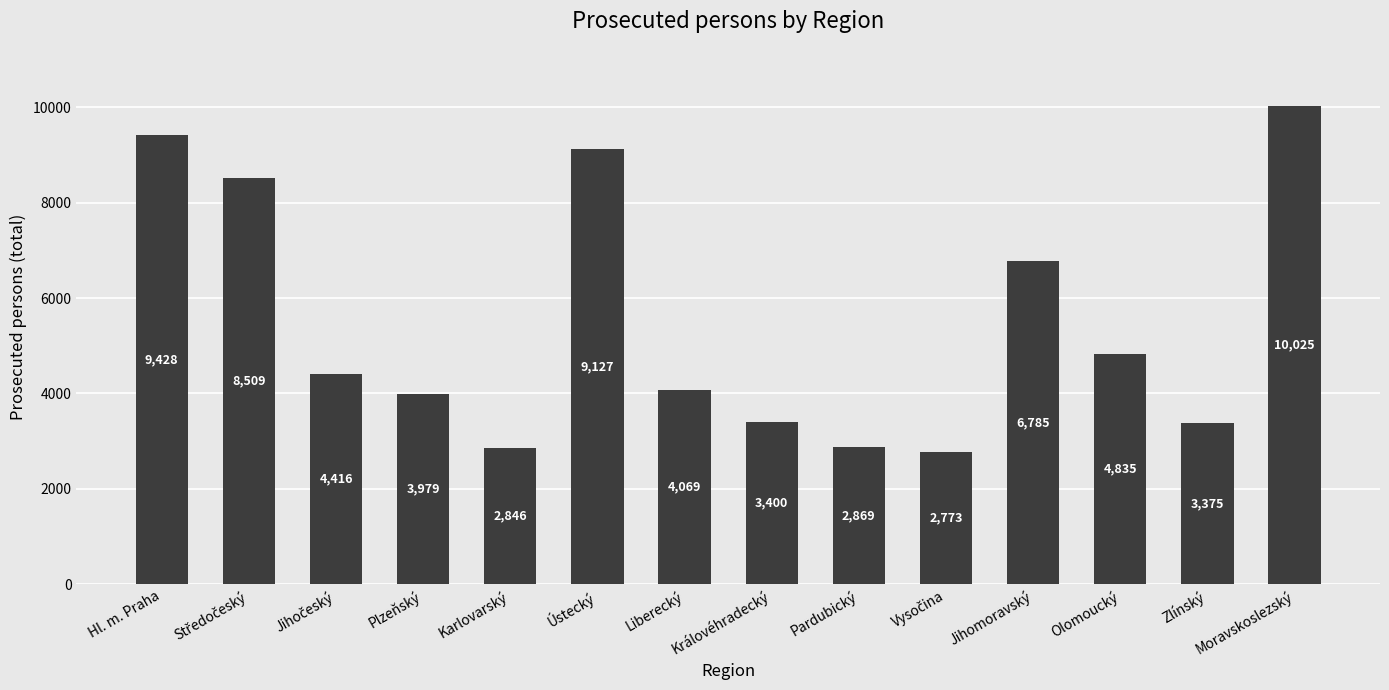

Is it true that the value at Hl. m. Praha is 9428?

True